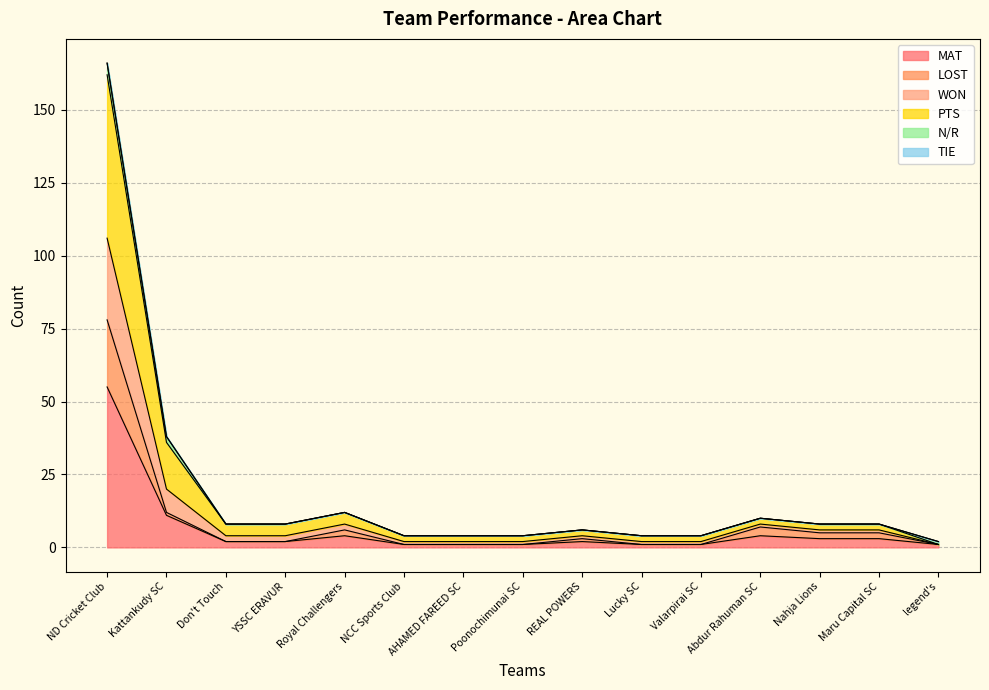

Which category has the lowest value in the WON series?

legend's